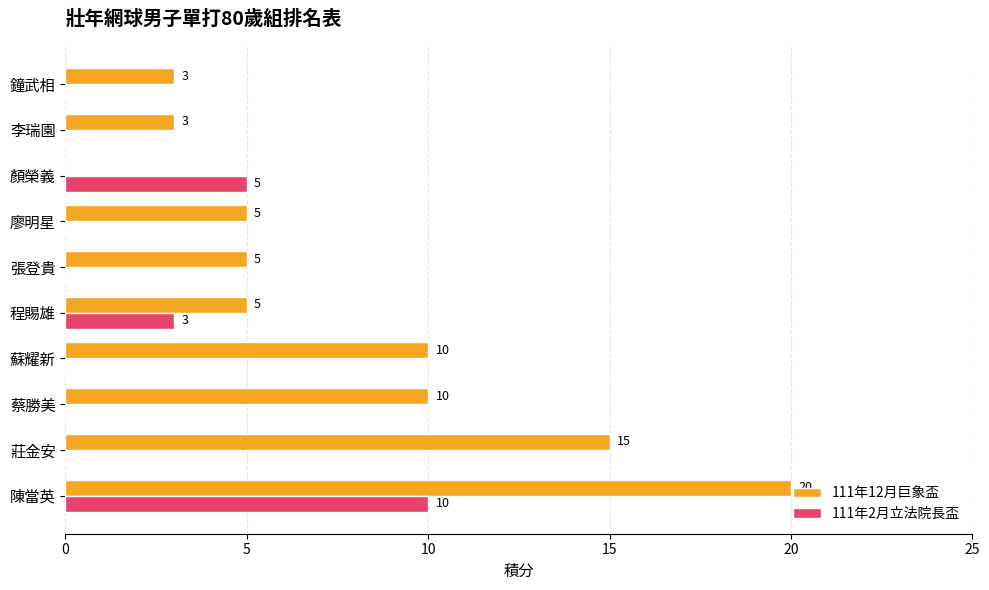

Is it true that 111年2月立法院長盃 equals 6 at 蘇耀新?

False